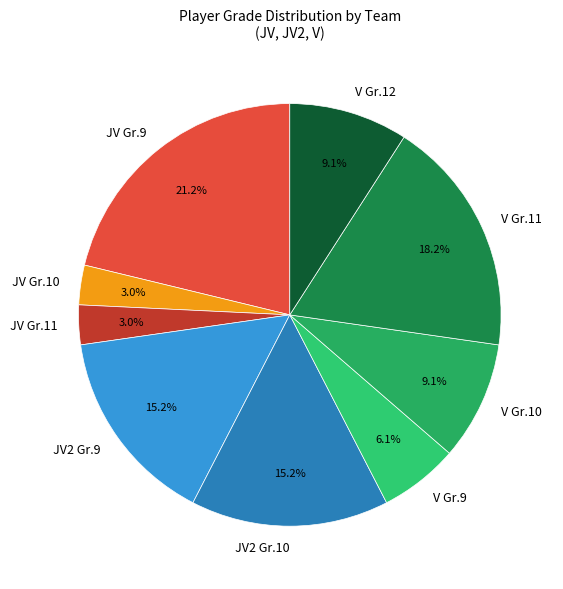

Is the sum of JV Gr.11 and V Gr.9 greater than half?

No